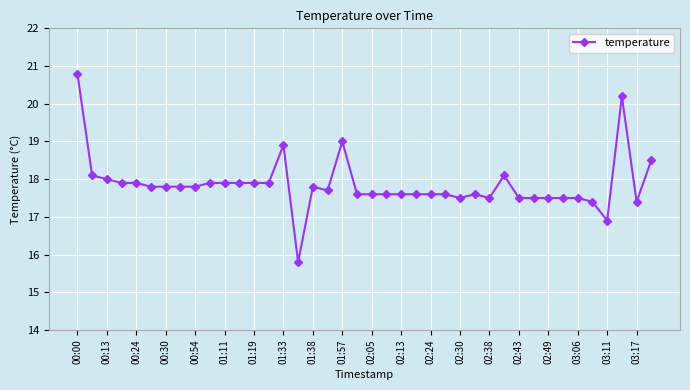

What is the minimum value shown in the chart?

15.8